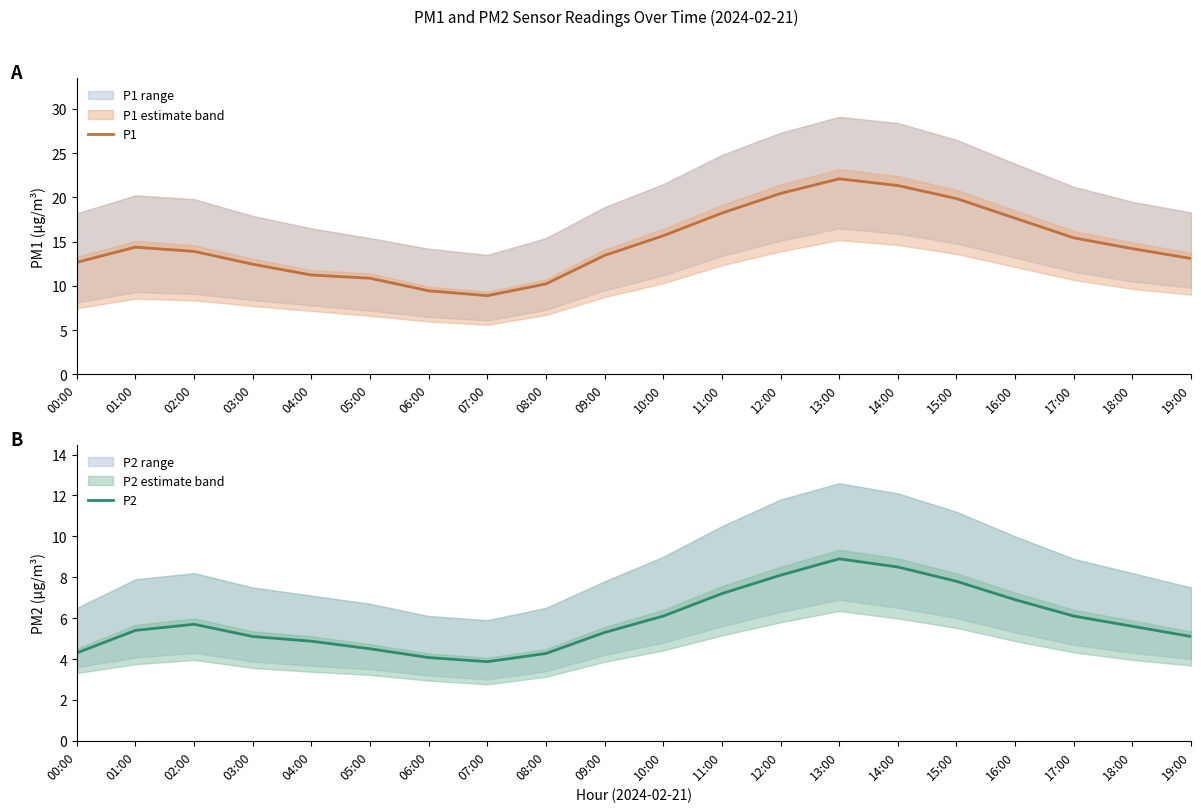

What is the difference between the maximum and minimum values in the P1 series?

13.2